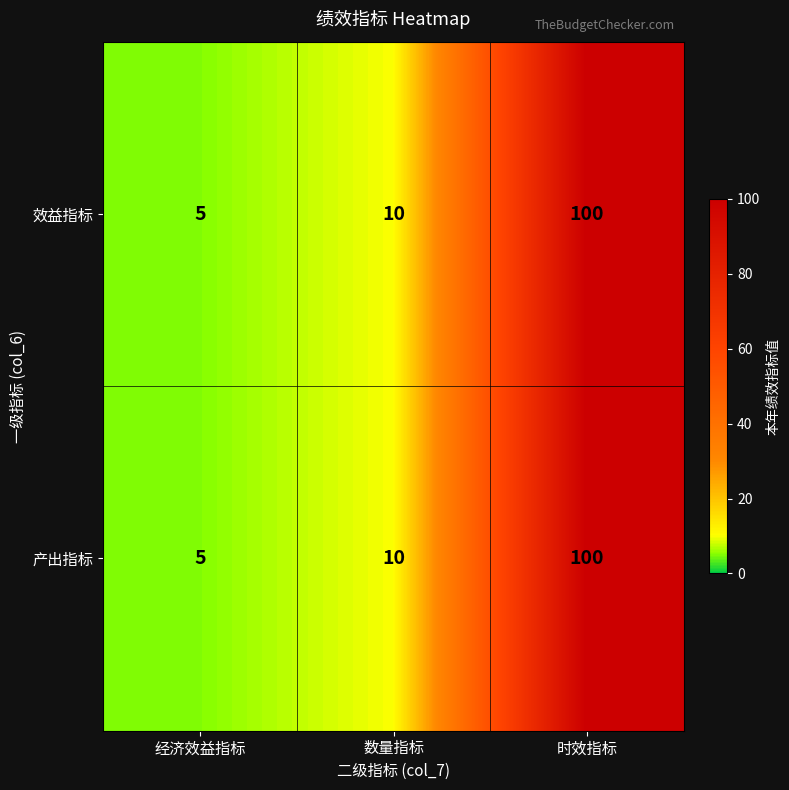

At which category is the sum across all series the highest?

时效指标